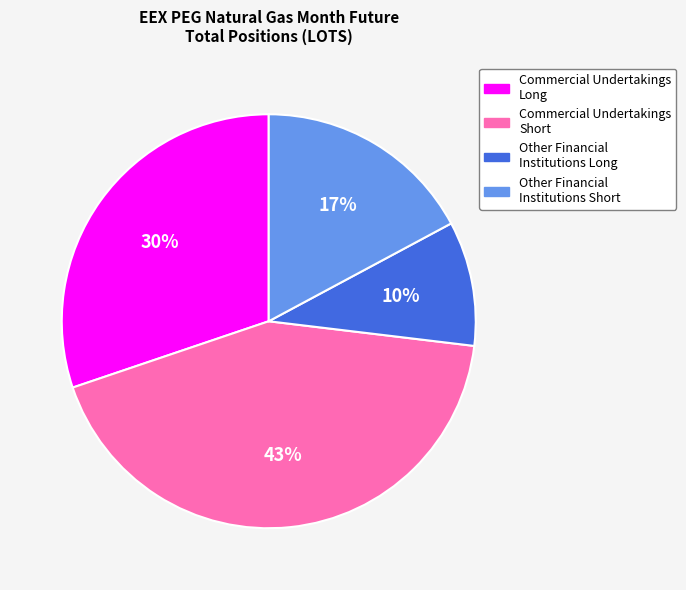

To the nearest percent, what is the difference between the Commercial Undertakings Long and Commercial Undertakings Short slice percentages?

13%